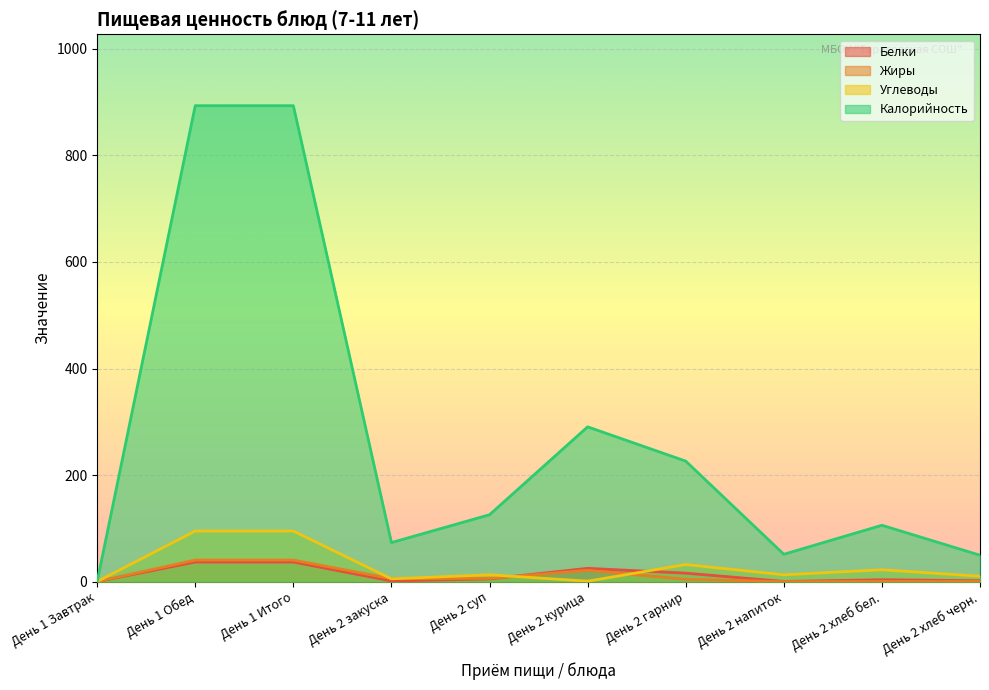

What is the approximate value of Жиры at День 1 Итого?

40.4